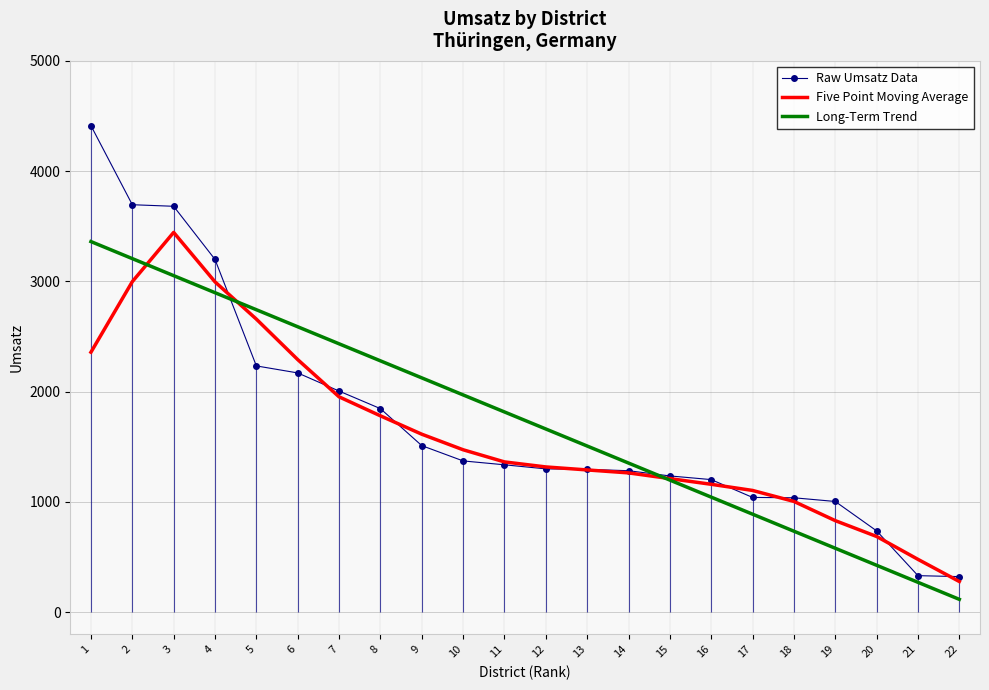

How many distinct data groups are displayed?

3